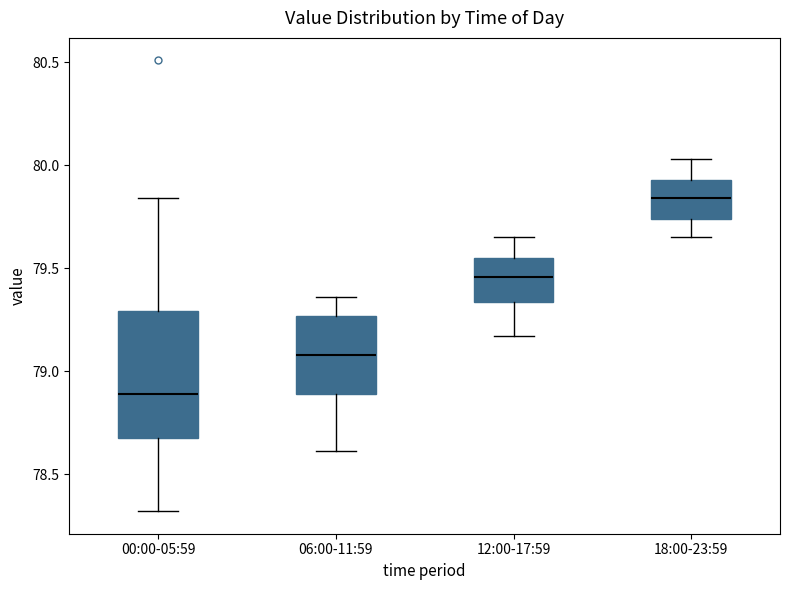

Where does the lower whisker of the box for 06:00-11:59 end on the y-axis? The values are not printed on the chart, so give them approximately, as read against the axis.

78.60